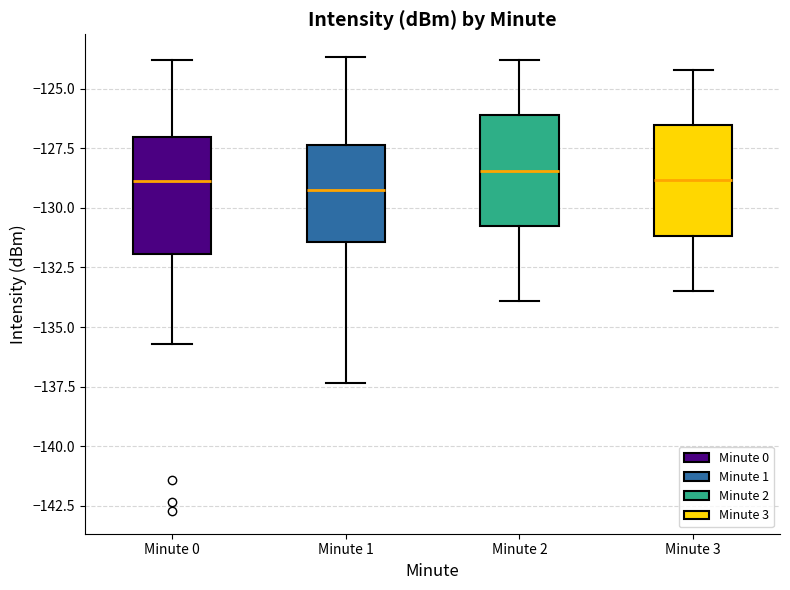

Reading left to right, transcribe this box plot: for each box, give where its median line is, the range the box spans, and where its two whiskers end, as read against the y-axis. The values are not printed on the chart, so give them approximately, as read against the axis.

Minute 0: median -129.0, box -132.0 to -127.0, whiskers -135.5 to -124.0
Minute 1: median -129.0, box -131.5 to -127.5, whiskers -137.5 to -123.5
Minute 2: median -128.5, box -131.0 to -126.0, whiskers -134.0 to -124.0
Minute 3: median -129.0, box -131.0 to -126.5, whiskers -133.5 to -124.0